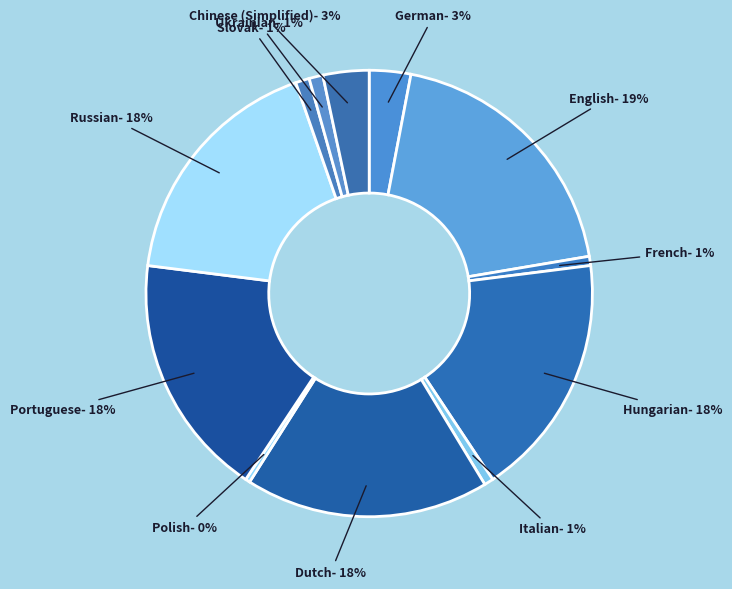

To the nearest percent, what is the average slice percentage?

8%